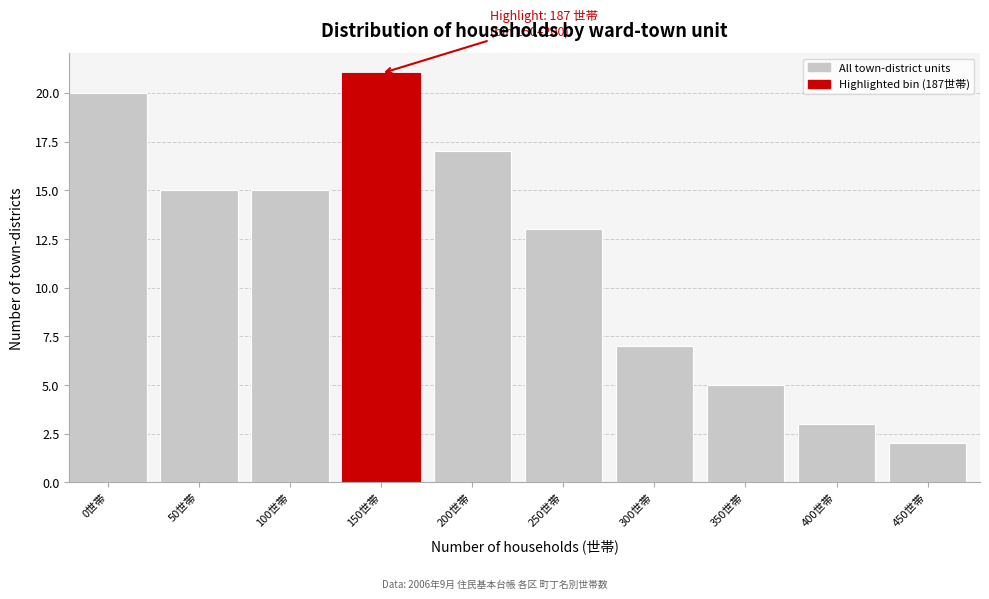

Reading left to right, extract all data points from this chart.

0世帯=20	50世帯=15	100世帯=15	150世帯=21	200世帯=17	250世帯=13	300世帯=7	350世帯=5	400世帯=3	450世帯=2